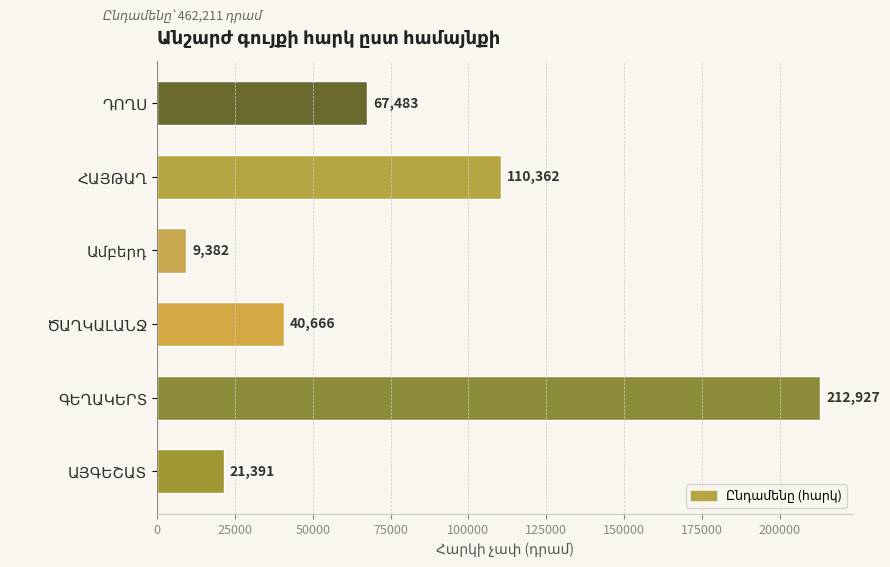

What is the difference between the second highest and minimum values?

100980